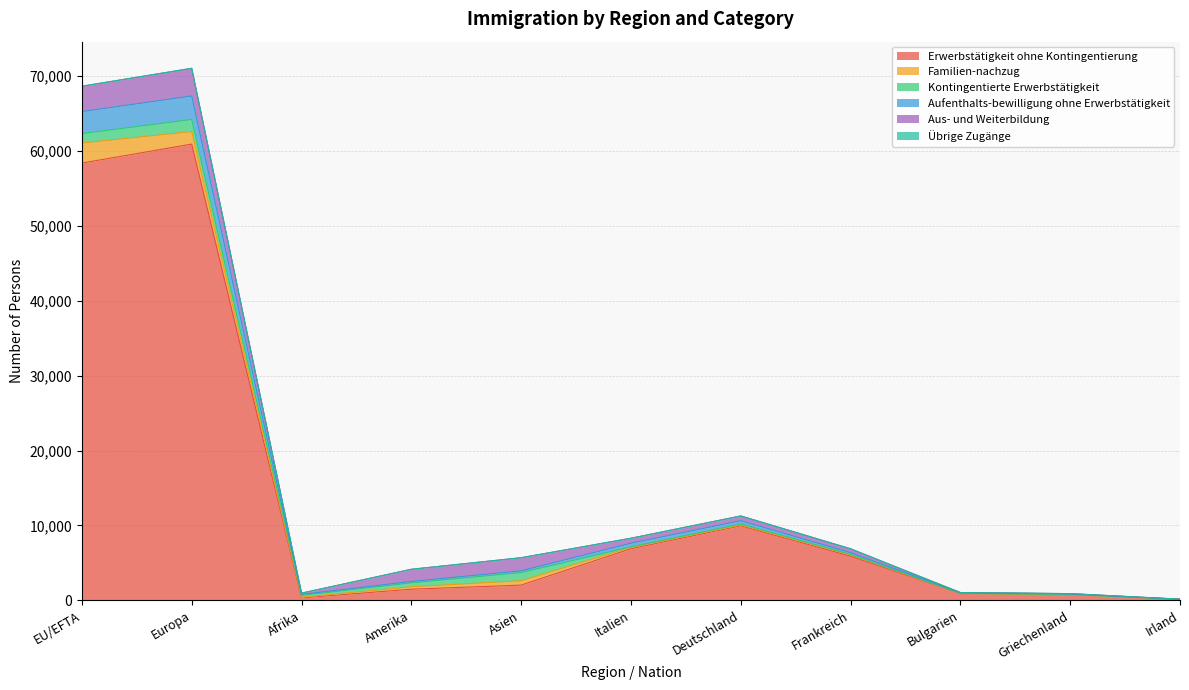

How many interior local peaks does the Familien-nachzug series have?

2